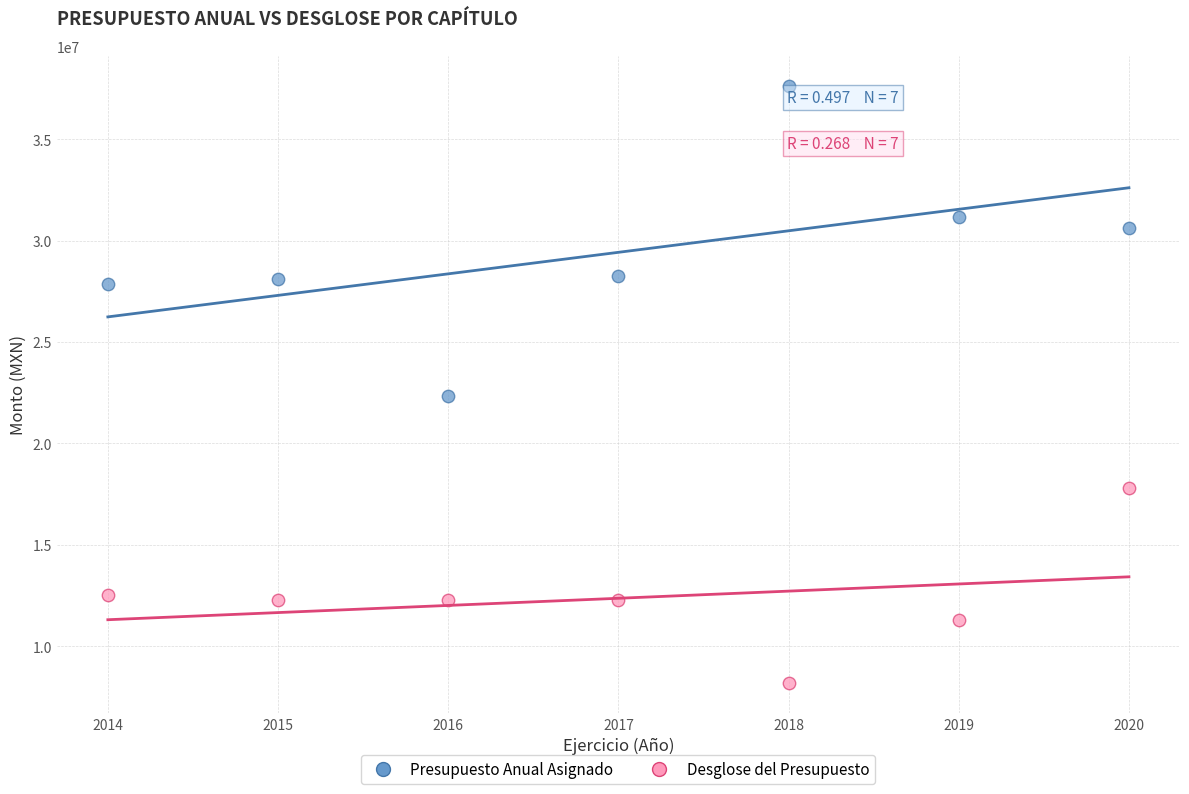

Which series contains the lowest Y value?

Desglose del Presupuesto